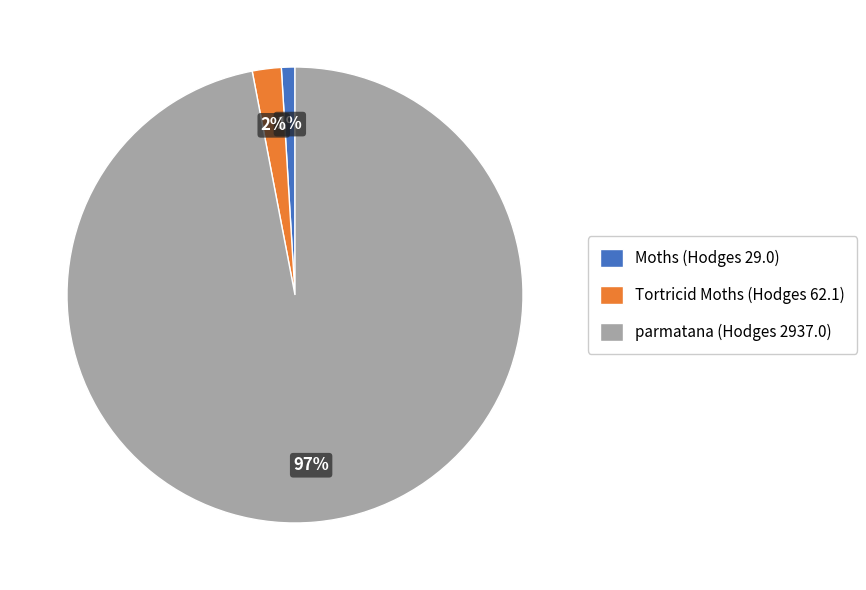

True or false: Moths accounts for 11% of the total.

False